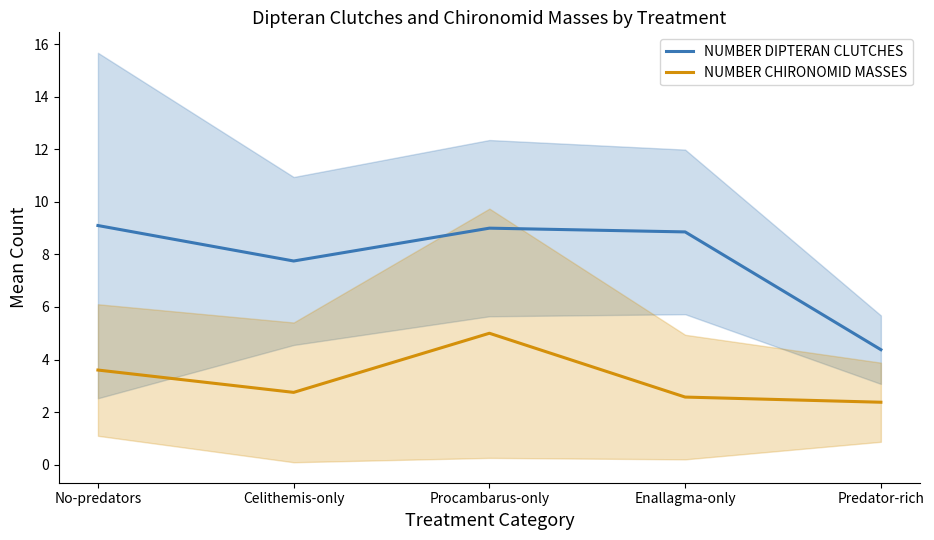

The value of NUMBER DIPTERAN CLUTCHES at Celithemis-only is 13.2. True or false?

False